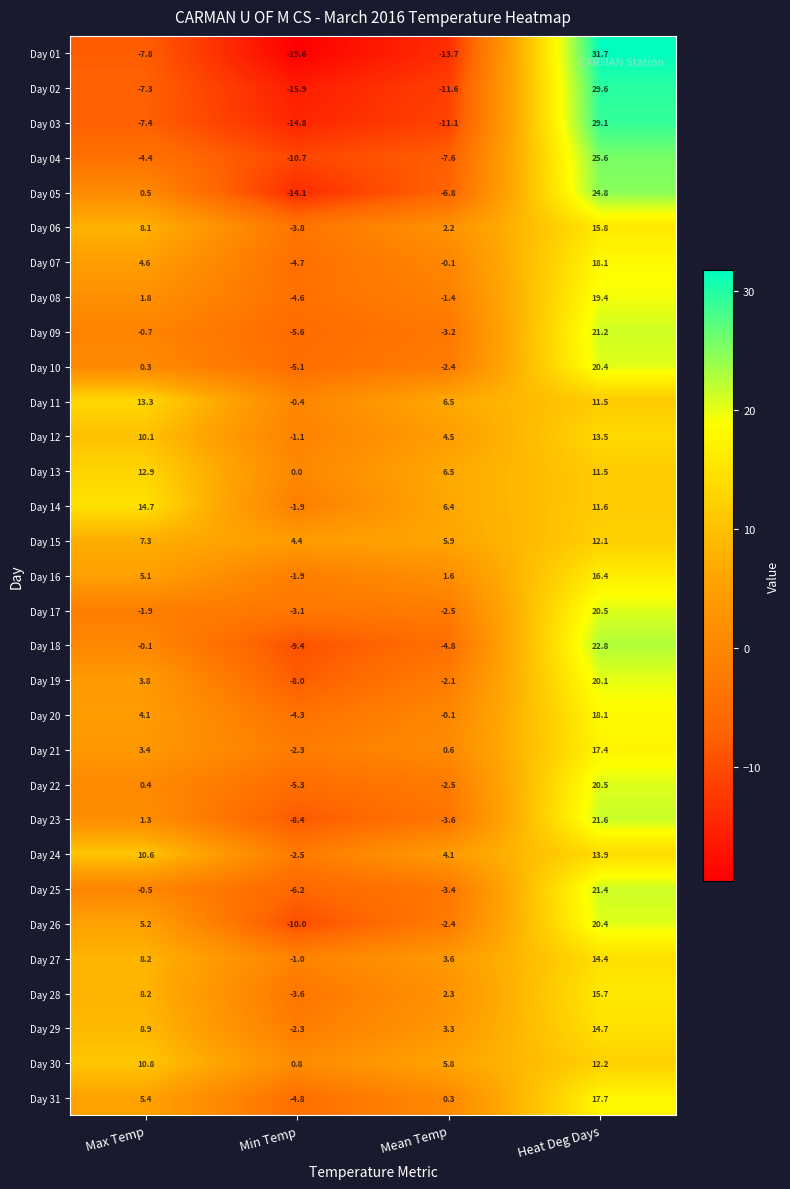

True or false: Day 07 has a value of 3.0 at Max Temp.

False